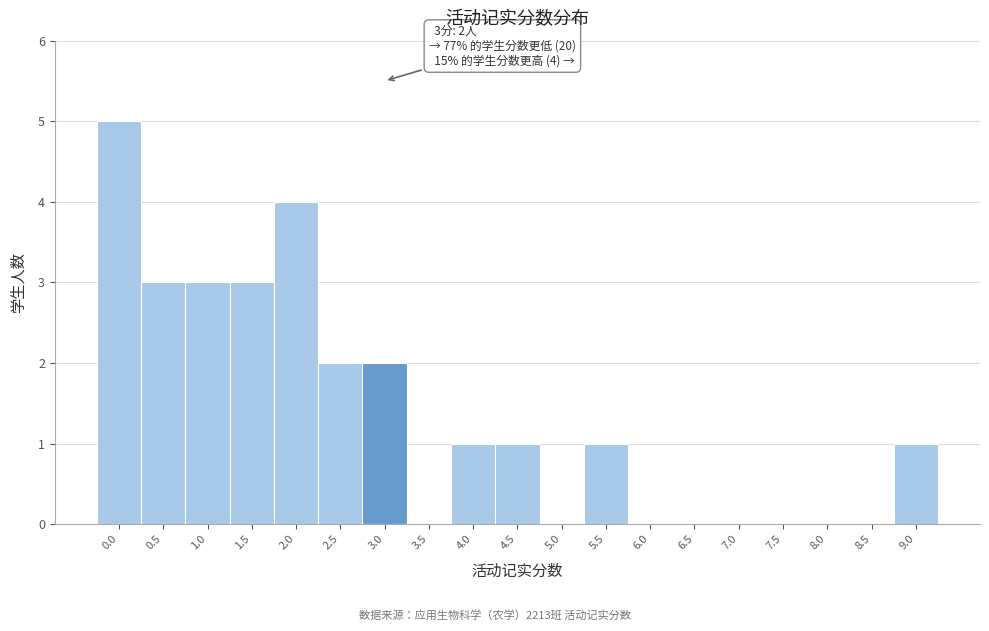

Which range on the x-axis has the tallest bar?

-0.25 to 0.25